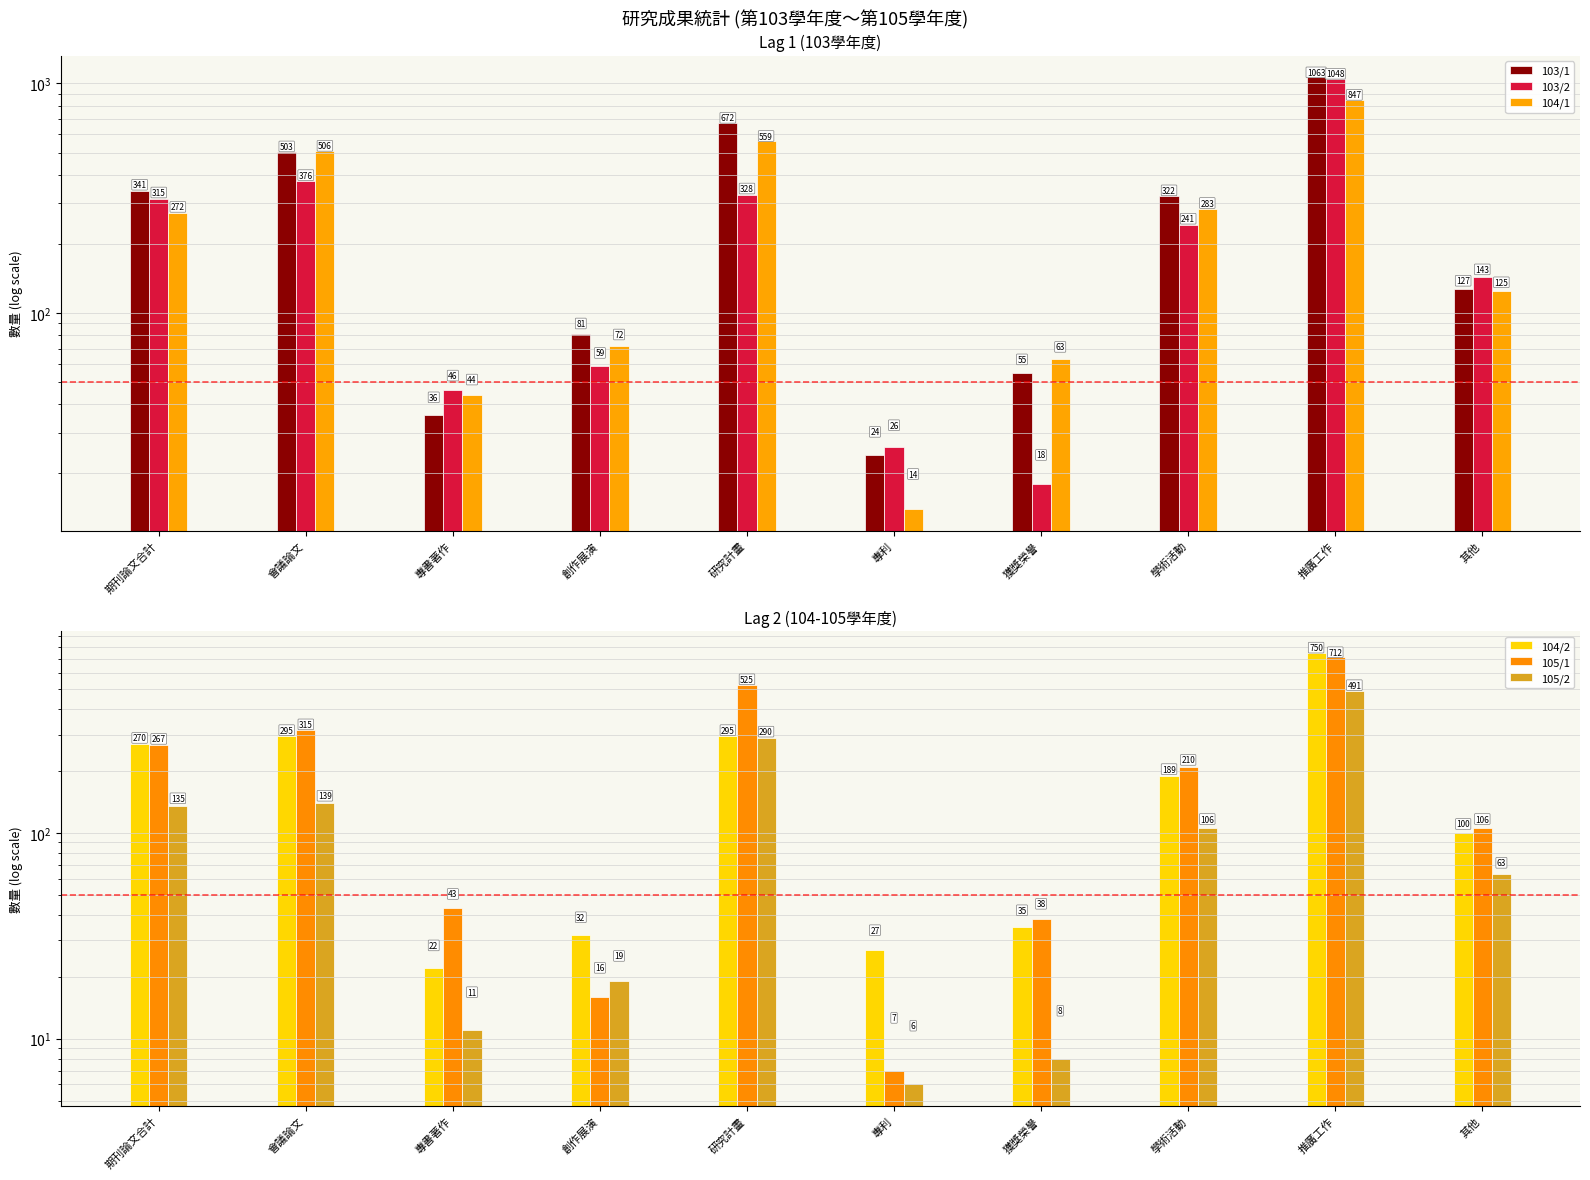

Count the number of data series in this chart.

6